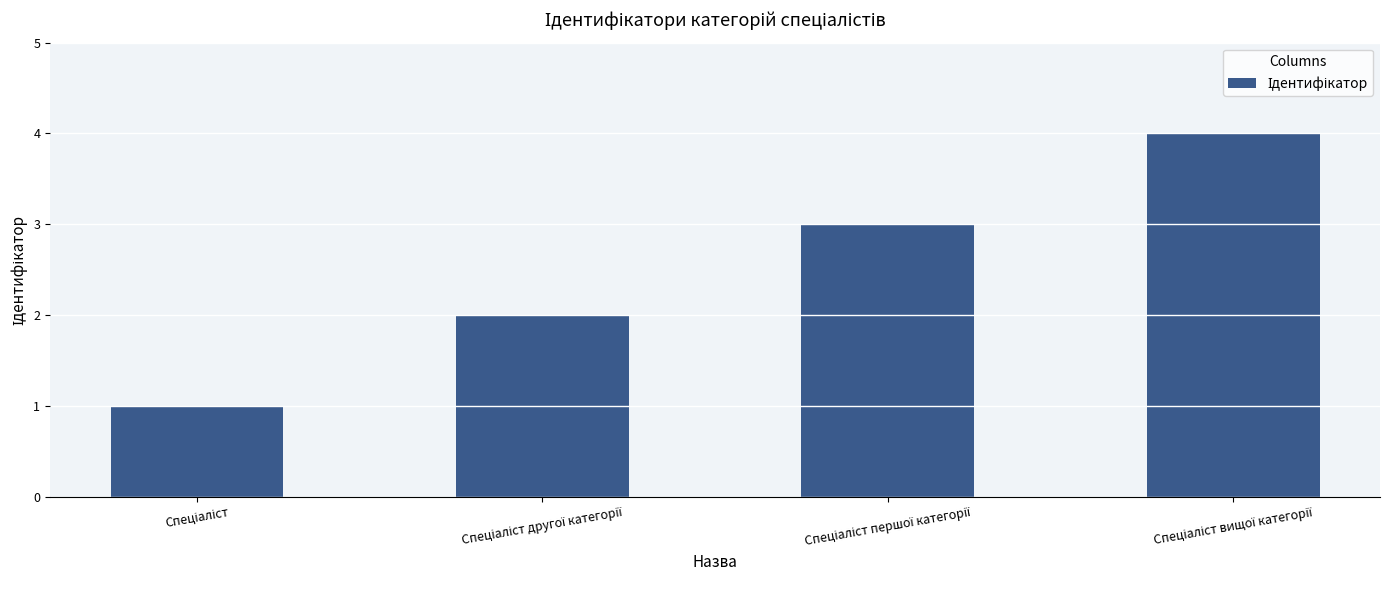

How many bars are there in total?

4